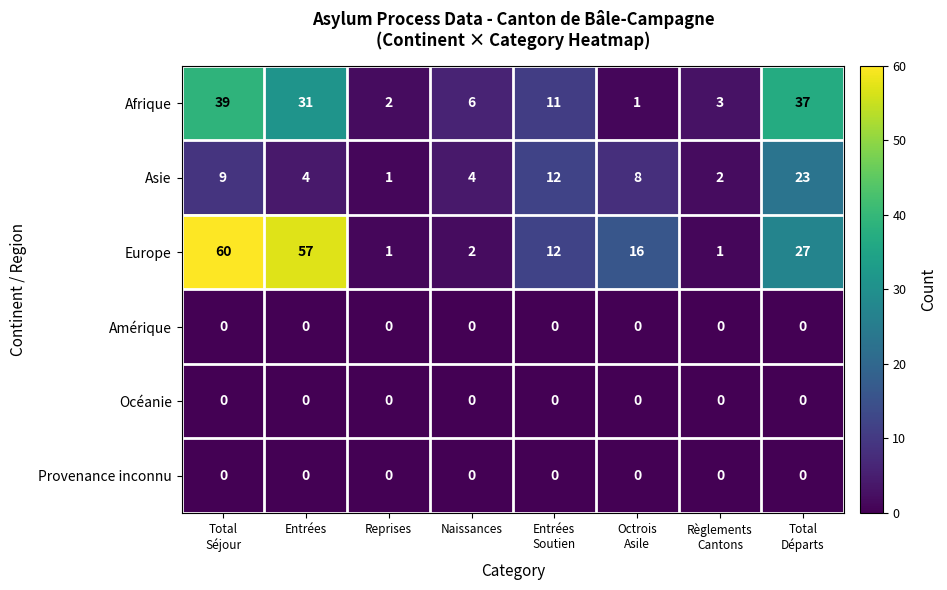

What is the average value of the Asie series?

8